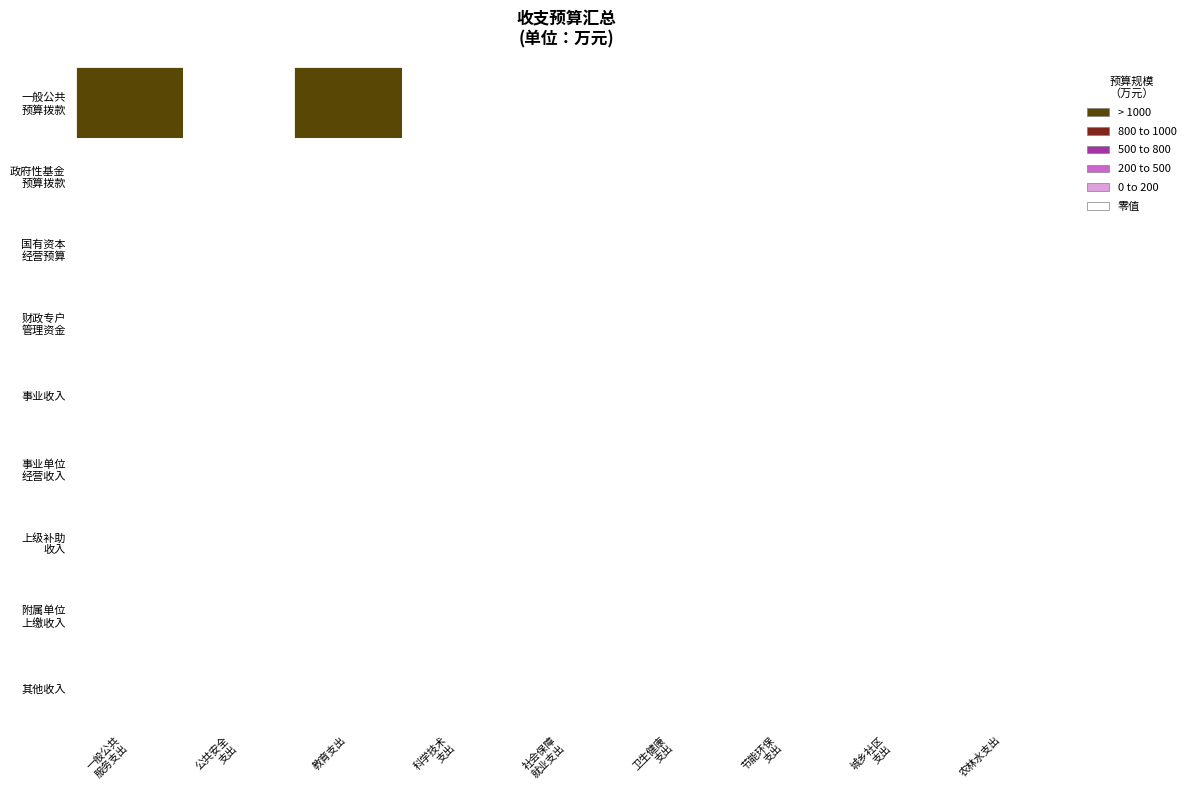

Which series changed the most between 3 and 6?

一般公共预算拨款收入